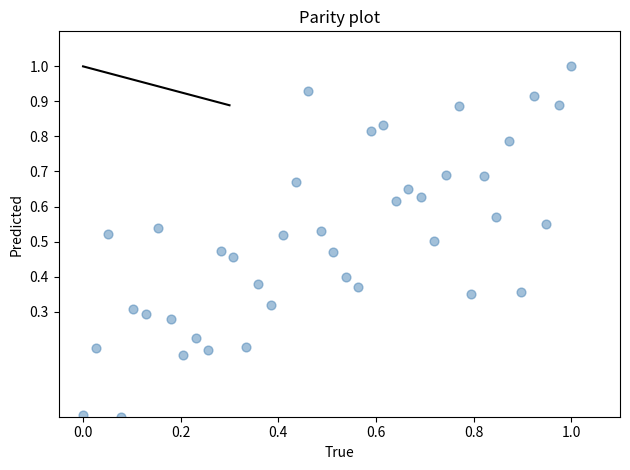

What is the range of X values (max minus min)?

1.0